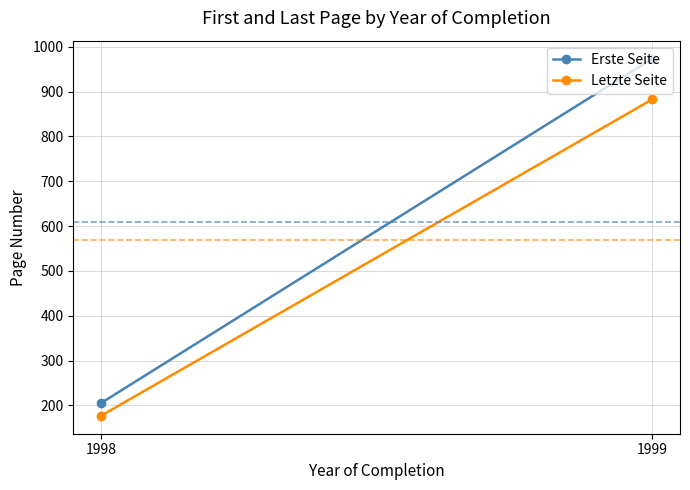

The value of Erste Seite at 1999 is 1371.2. True or false?

False